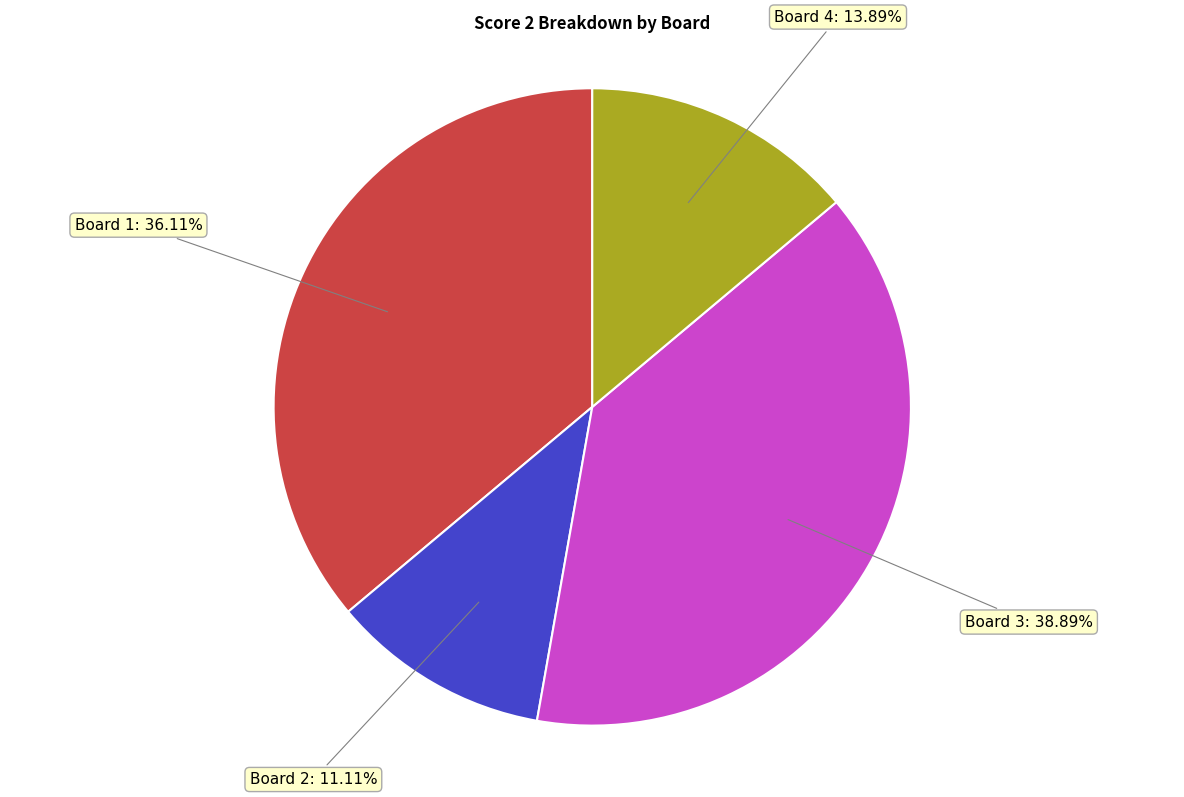

Count the number of slices in the pie.

4